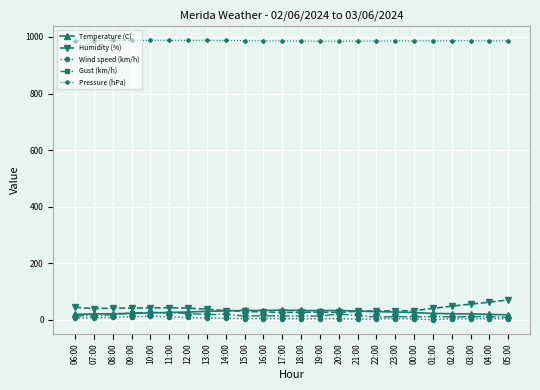

How many data points does each series have?

24